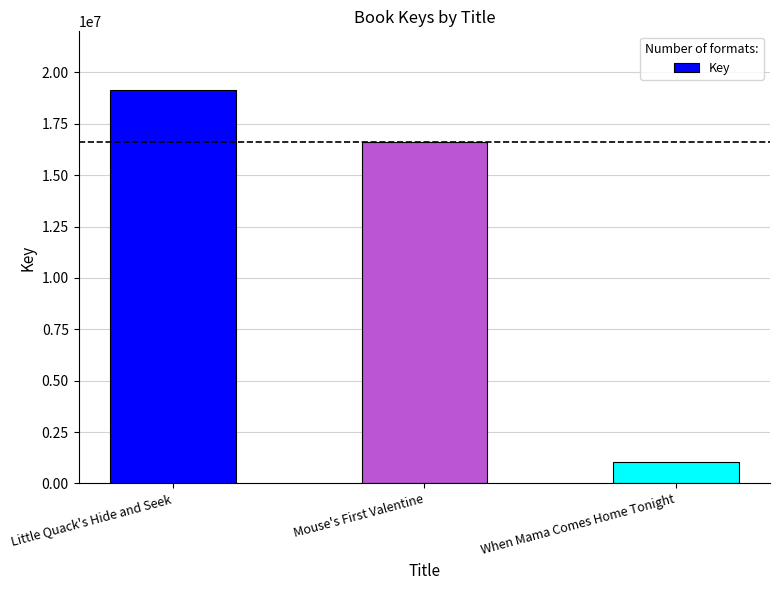

What is the label of the 1st bar from the right?

When Mama Comes Home Tonight